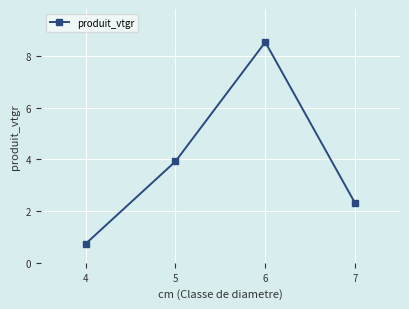

The value at 7 is 2.3. True or false?

True